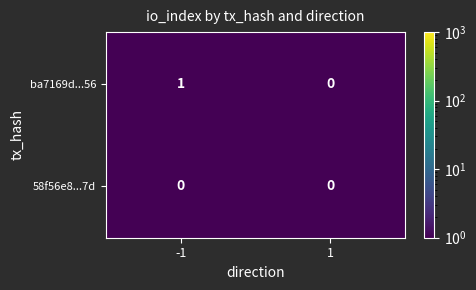

How many distinct data groups are displayed?

2